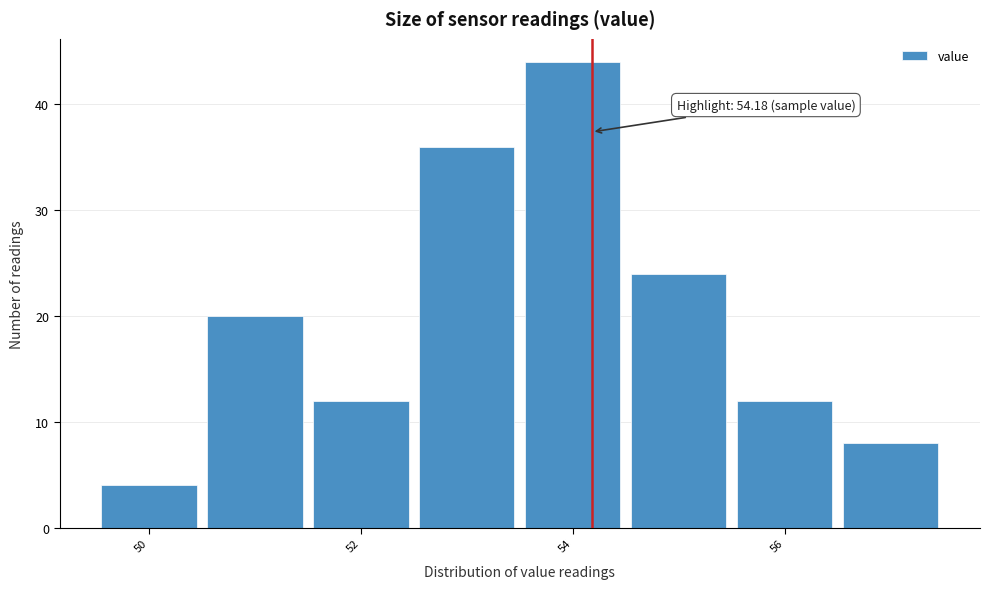

Which range on the x-axis has the tallest bar?

53.5 to 54.5